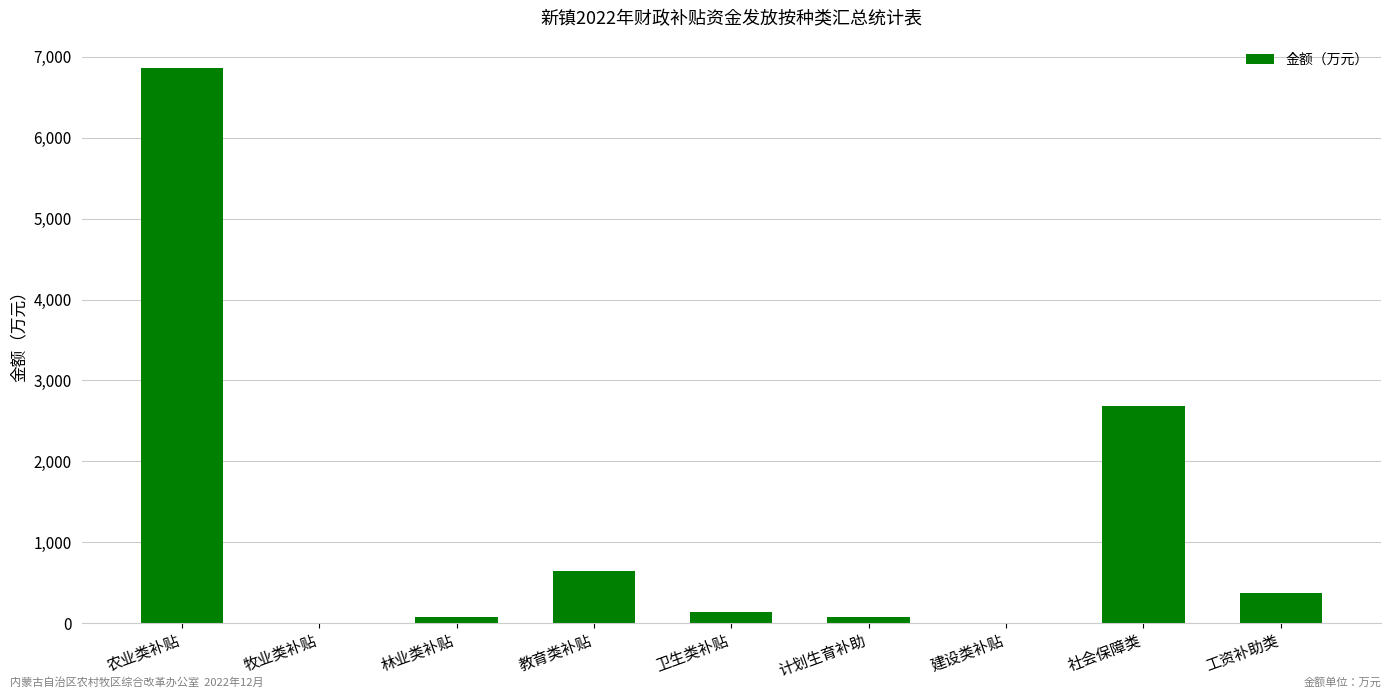

Between 社会保障类 and 教育类补贴, which is larger?

社会保障类